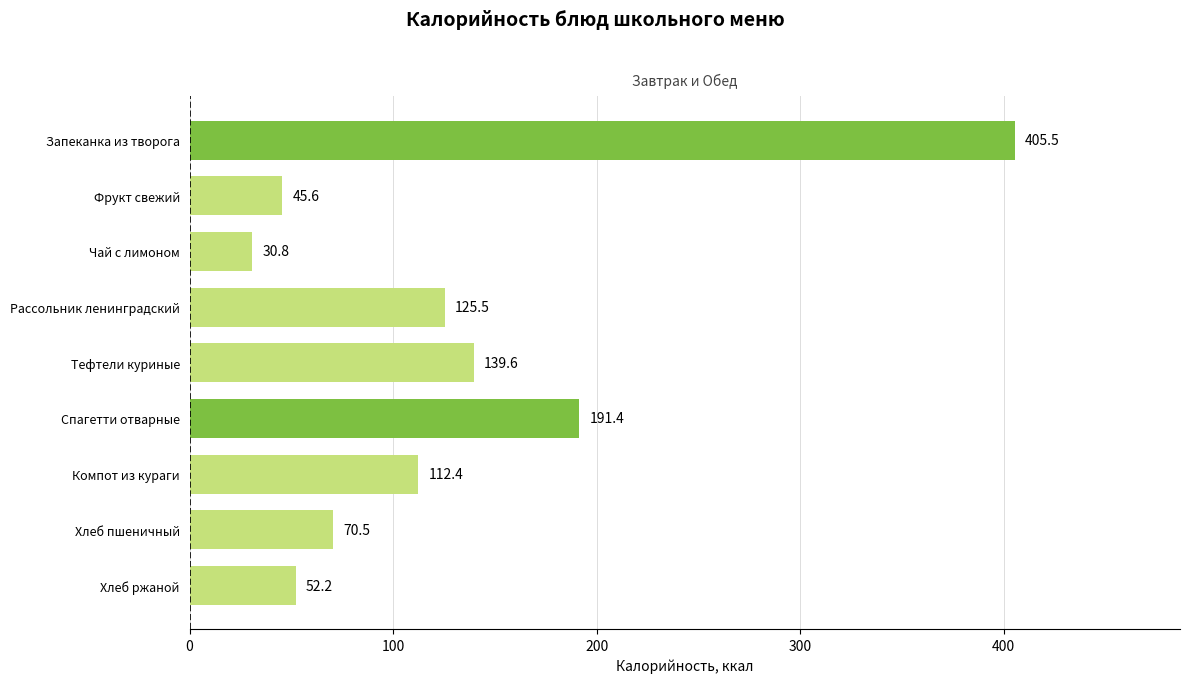

What is the sum of all values?

1173.5